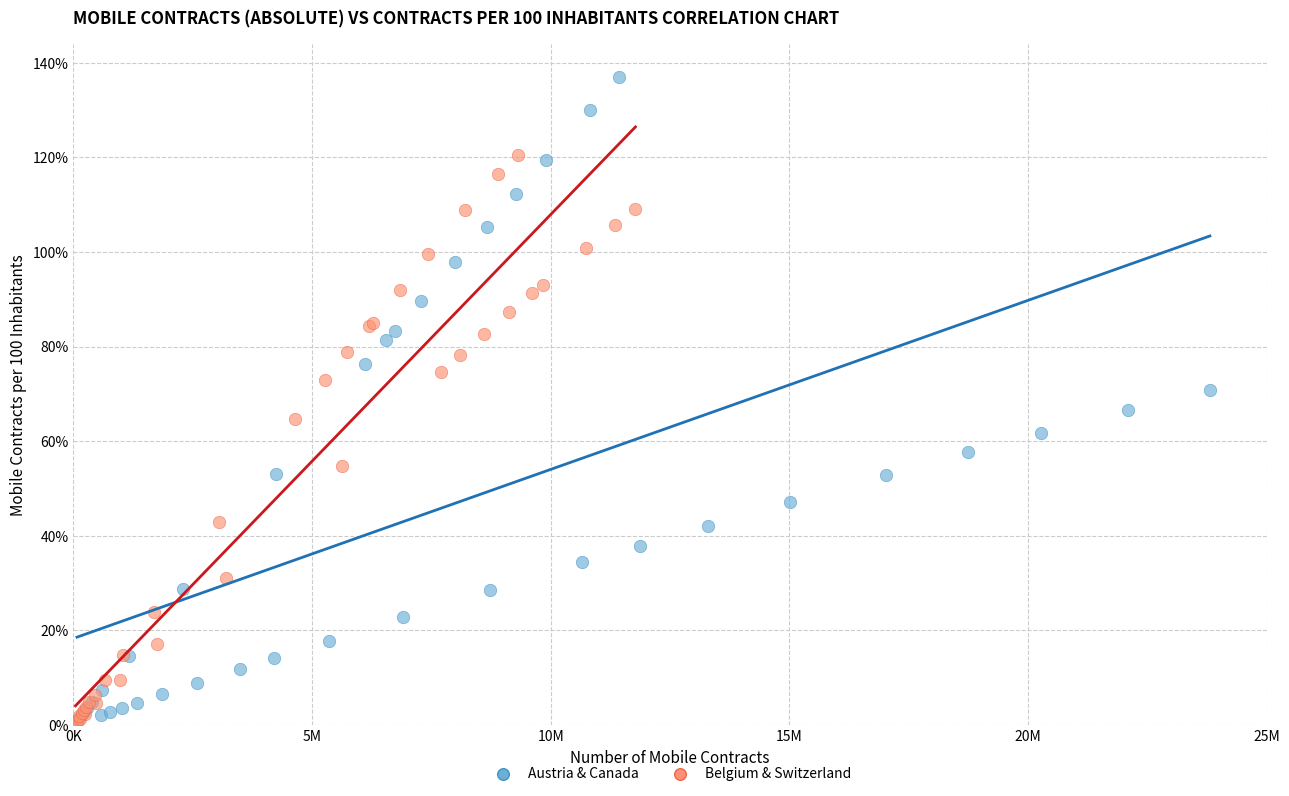

Which series has the largest Y range (max minus min)?

Austria & Canada